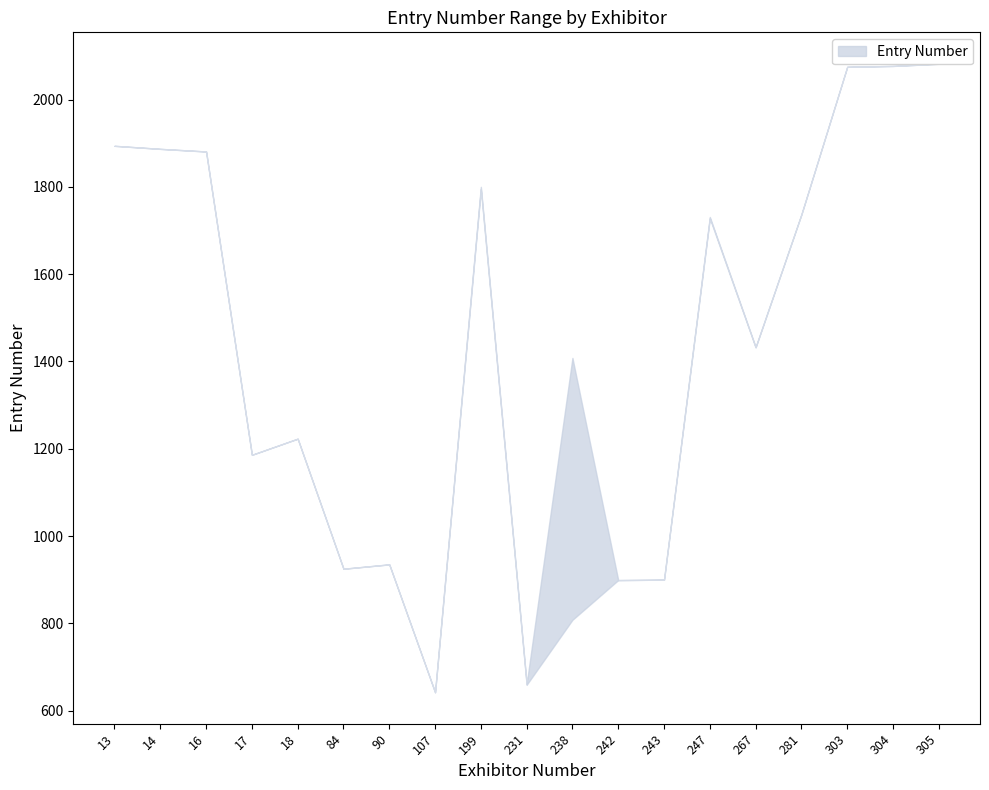

Between 14 and 90, which is larger?

14